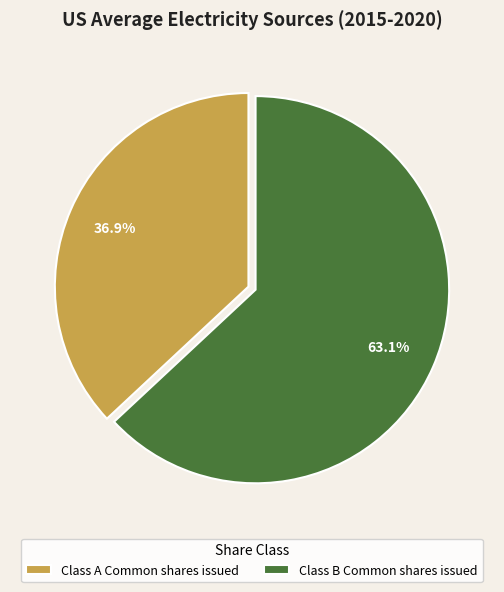

What portion of the pie excludes Class A Common shares issued?

63.1%